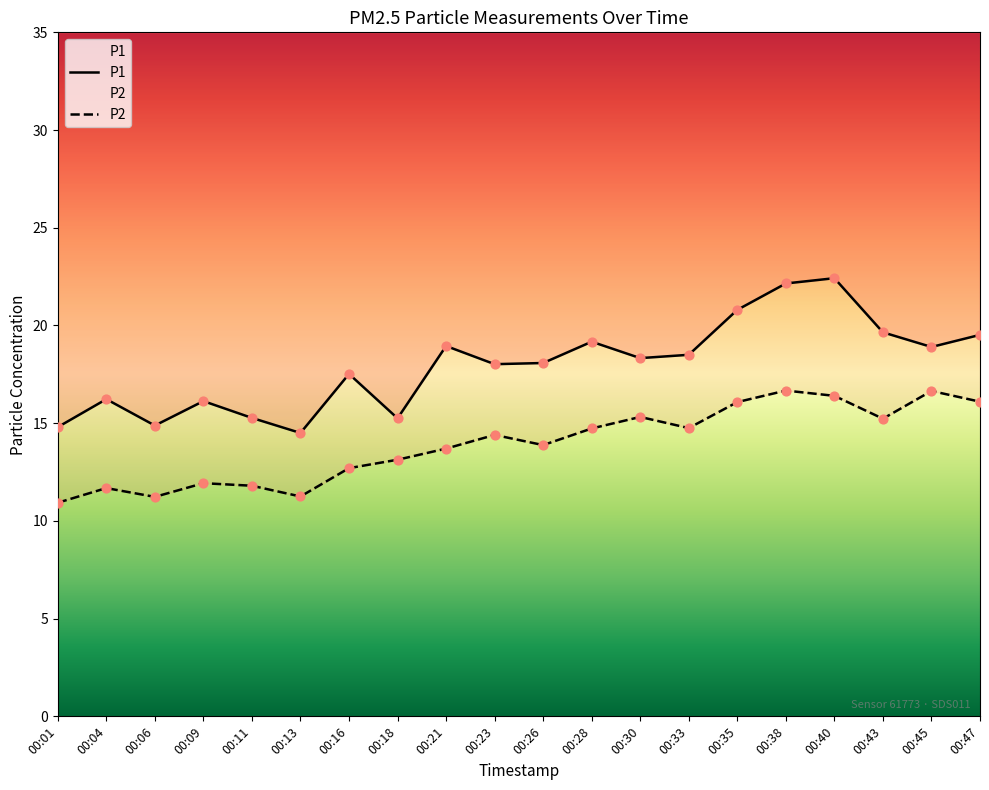

What are all the series names shown in the legend?

P1, P2